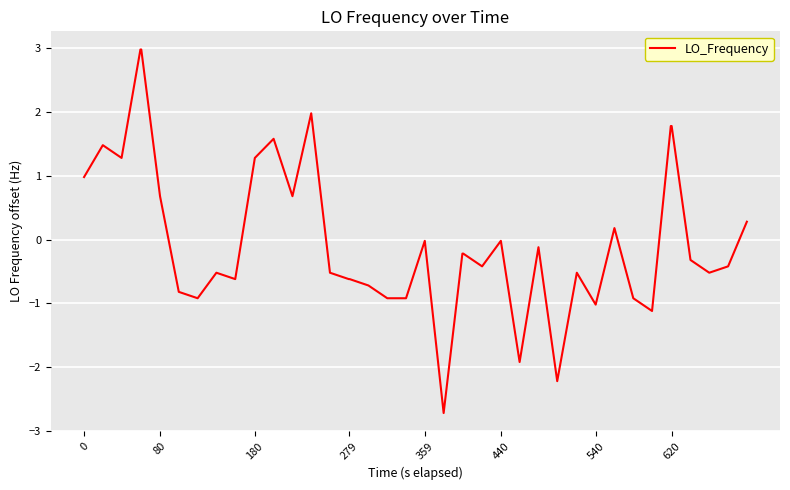

What is the difference between the maximum and minimum values?

5.7